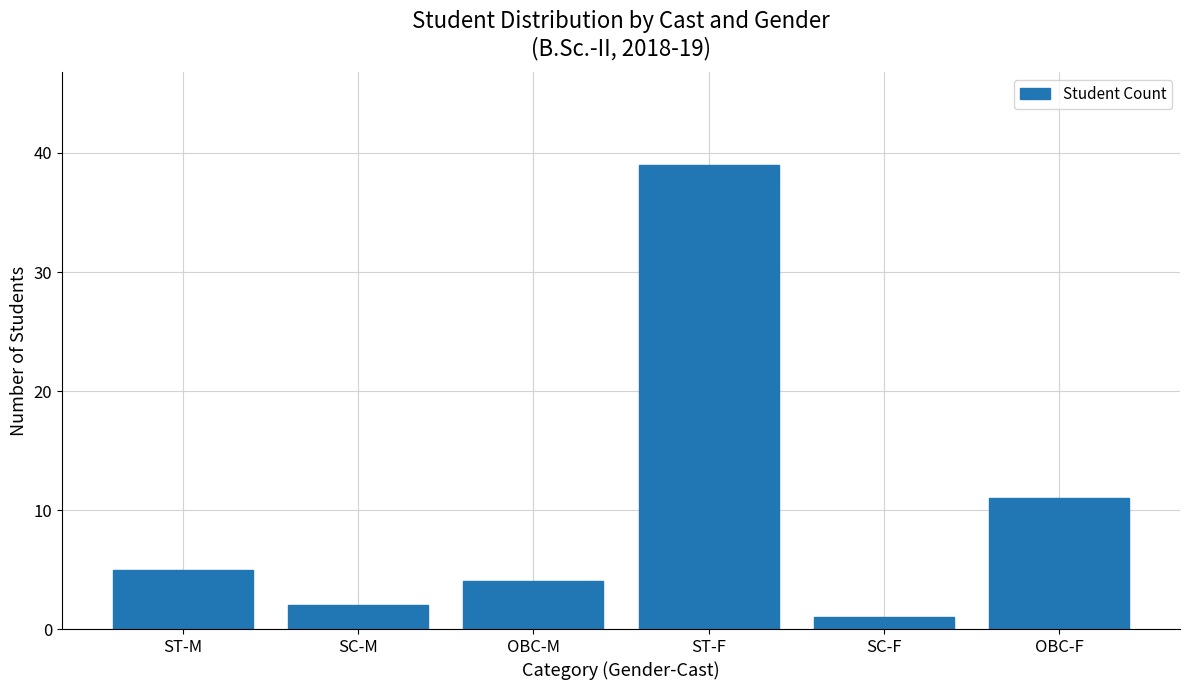

Reading left to right, list all the values displayed in this chart.

ST-M=5	SC-M=2	OBC-M=4	ST-F=39	SC-F=1	OBC-F=11